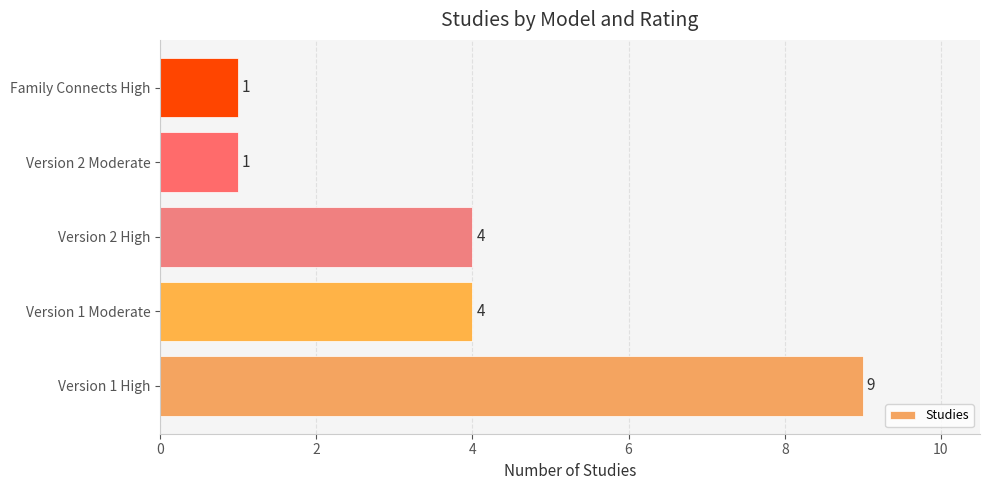

True or false: the data shows 9 at Version 1 High.

True